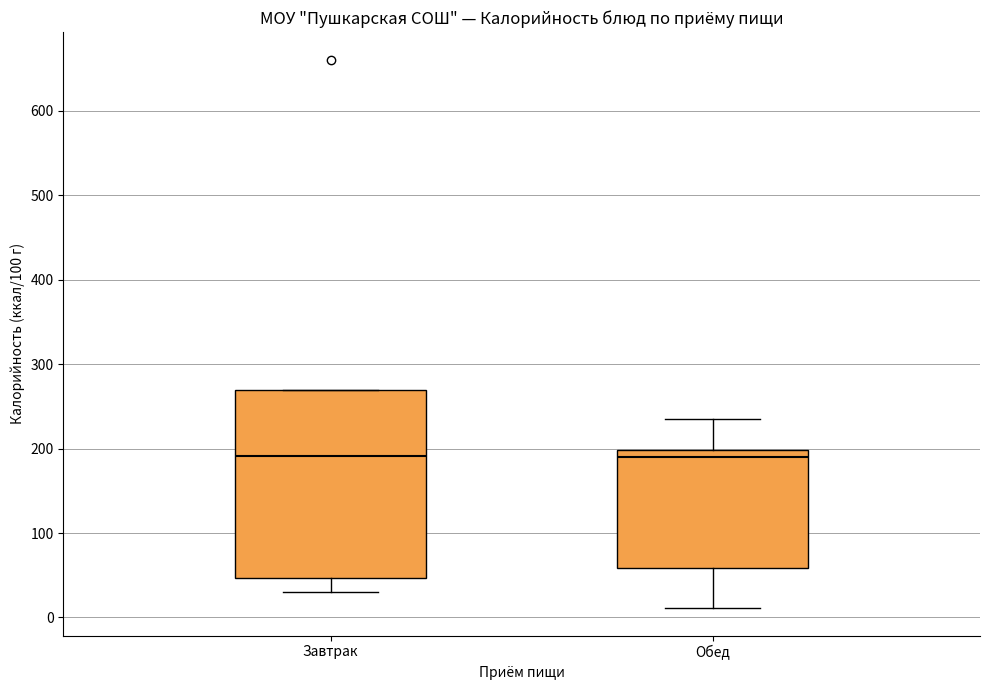

Reading left to right, read every box against the y-axis: the position of its median line, the range the box covers, and the ends of its whiskers. The values are not printed on the chart, so give them approximately, as read against the axis.

Завтрак: median 190, box 50 to 270, whiskers 30 to 270
Обед: median 190, box 60 to 200, whiskers 10 to 240